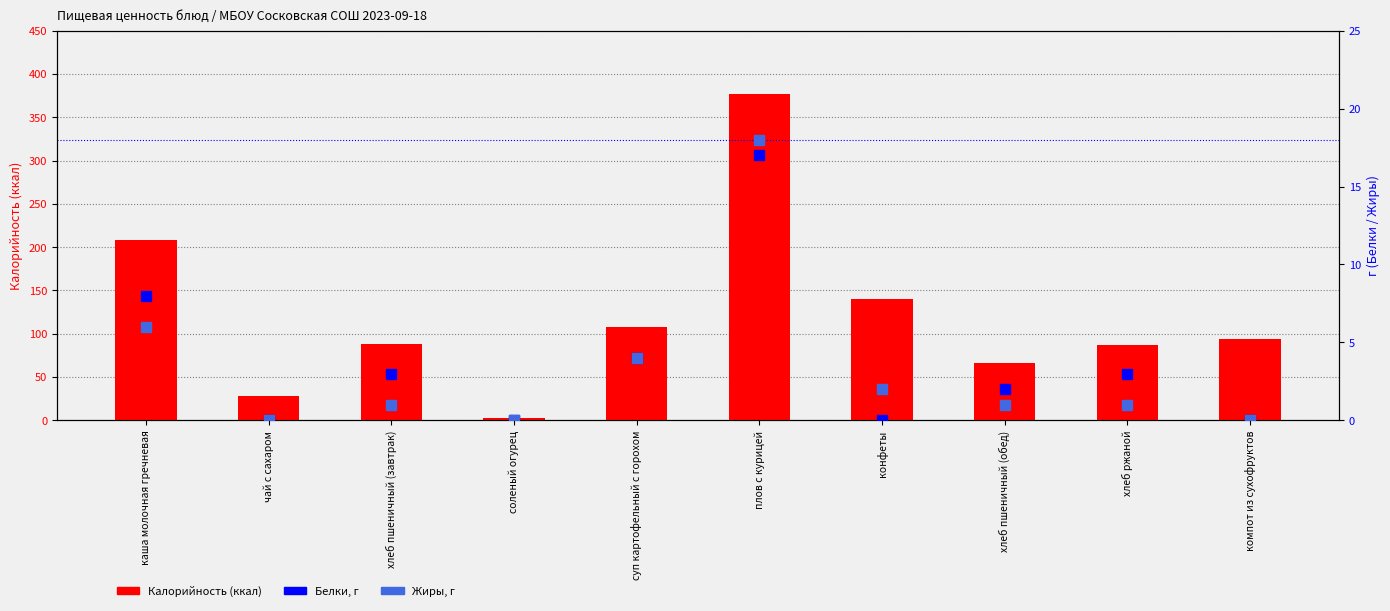

How many values in the Белки series are below 3?

5